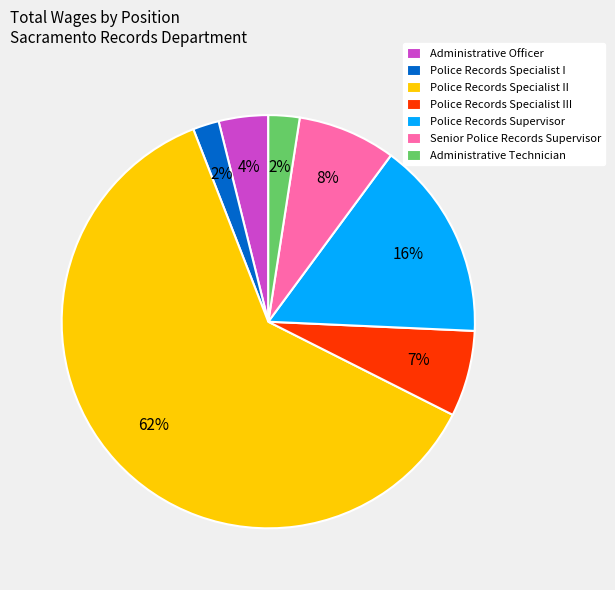

To the nearest percent, what portion does Police Records Specialist III represent?

7%